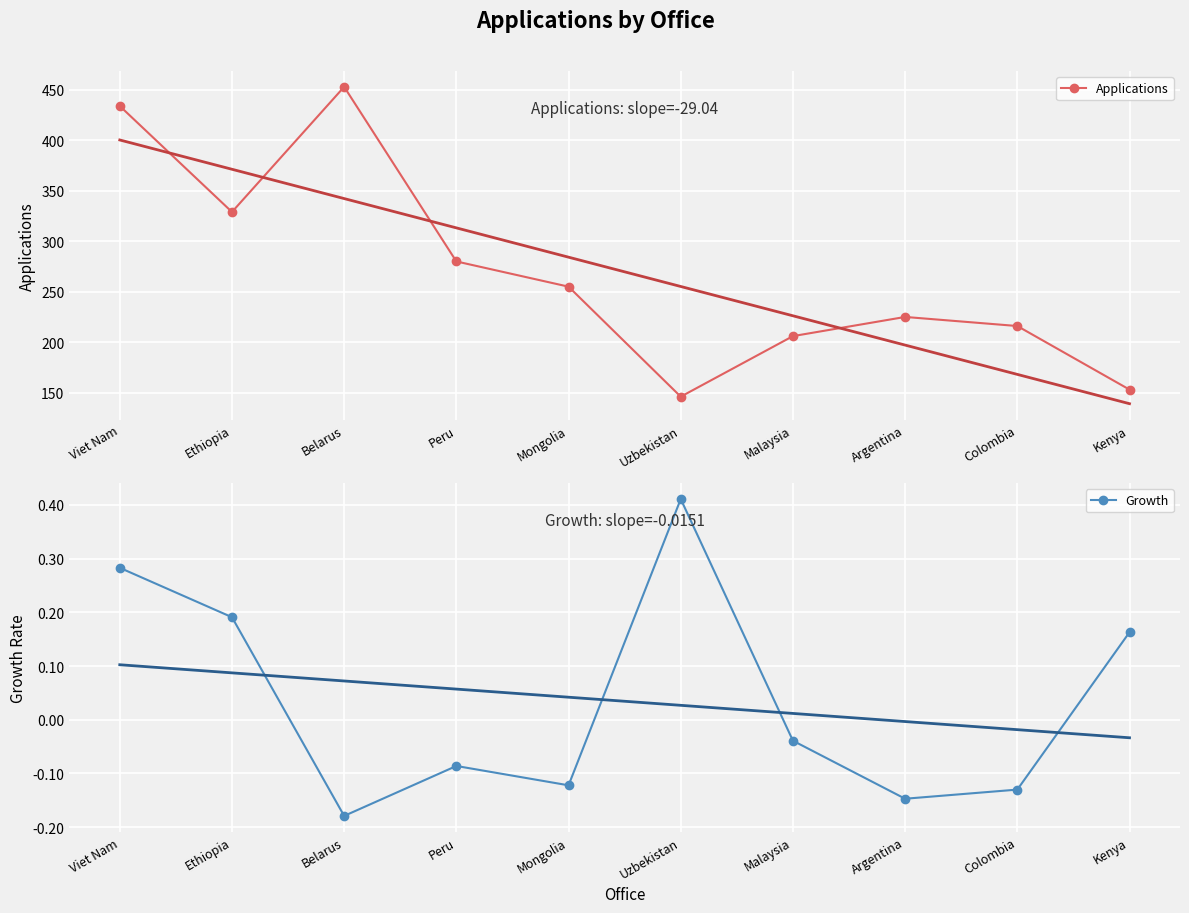

What is the label of the 7th point from the right?

Peru